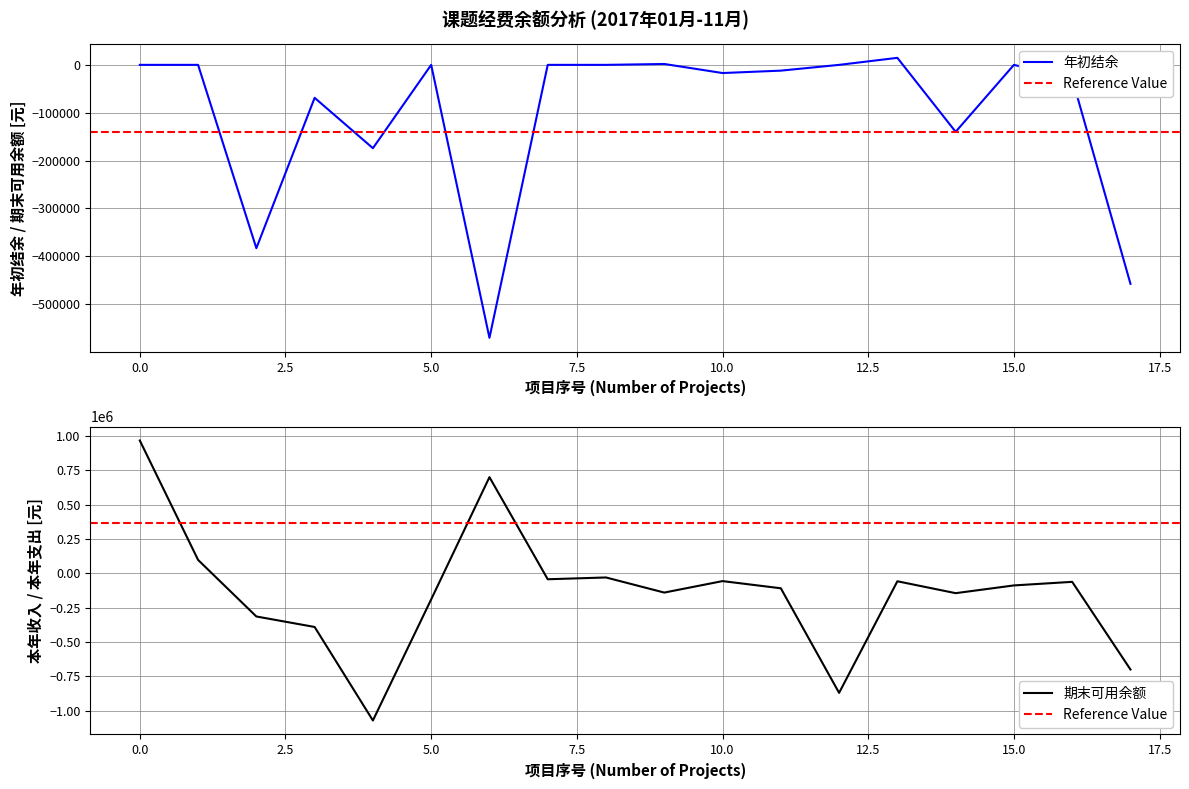

What is the average value of the 年初结余 series?

-101988.5